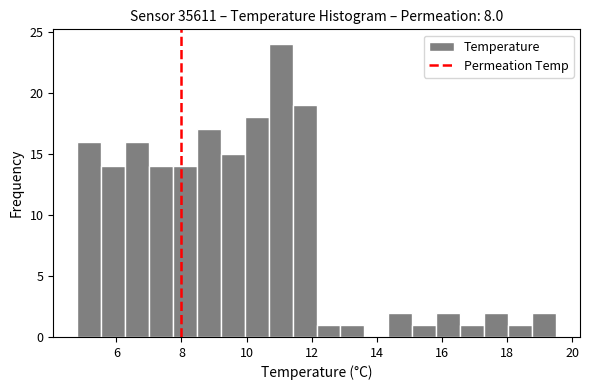

Read against the x-axis, roughly where is the centre of the tallest bar?

11.0